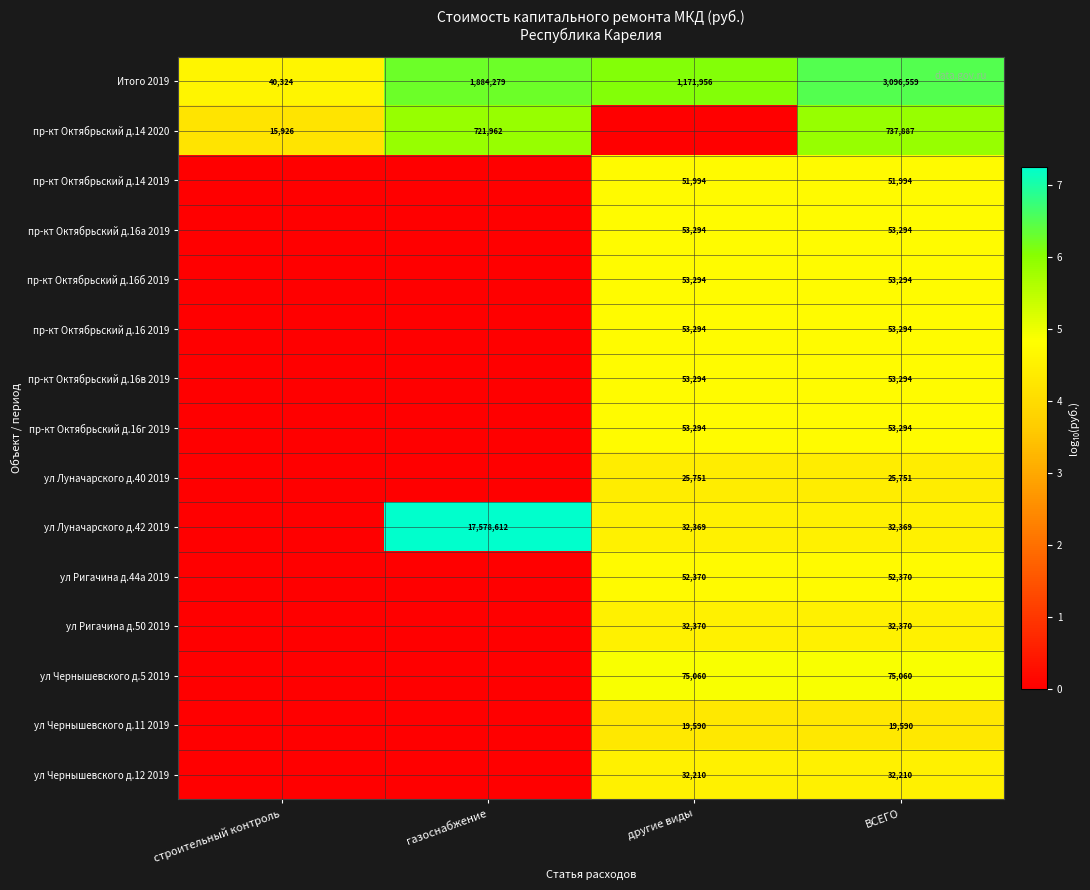

What is the total value across all series at ВСЕГО?

4422630